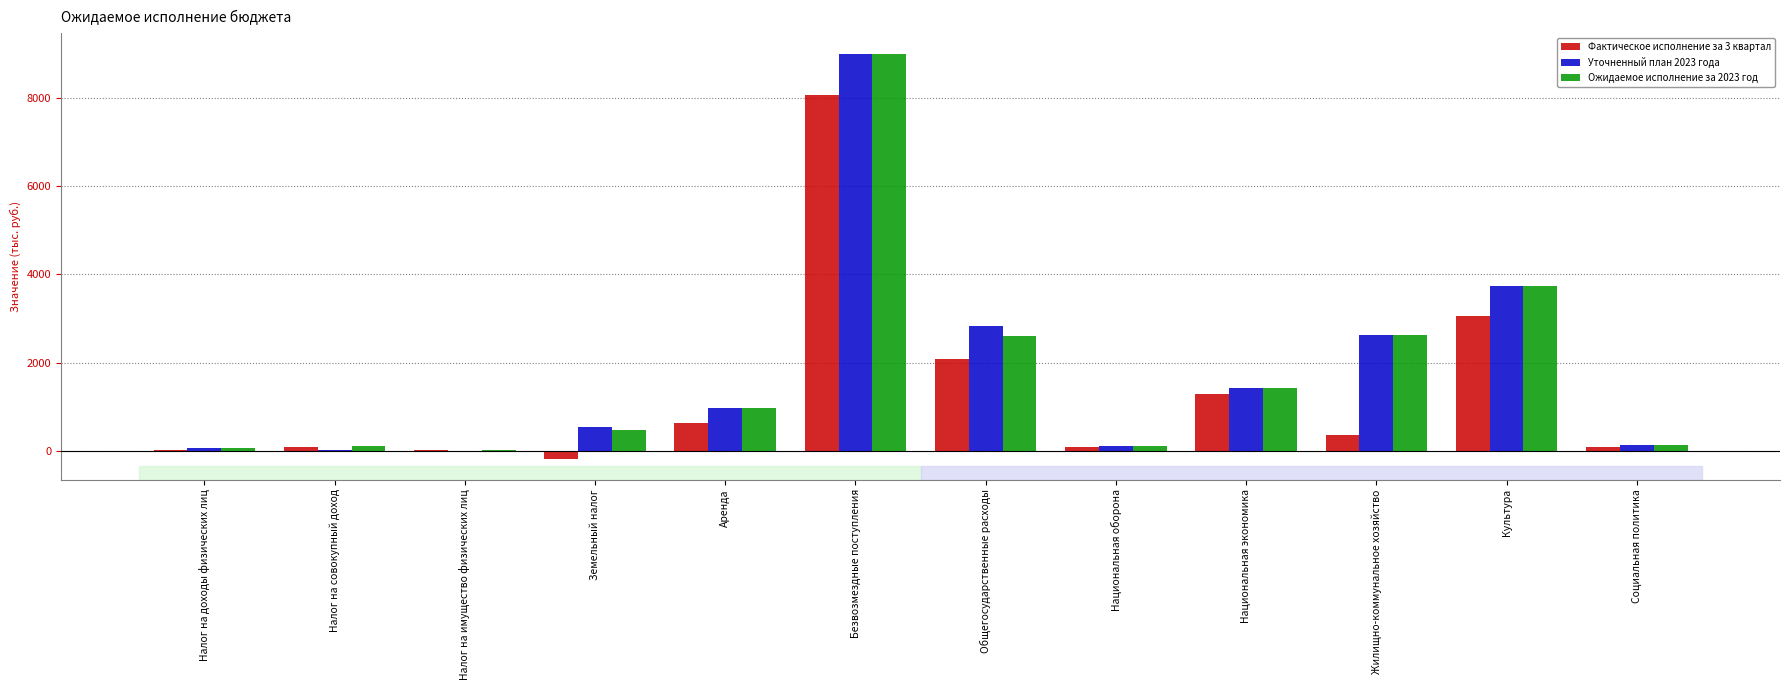

What is the sum of the Ожидаемое исполнение за 2023 год values at Жилищно-коммунальное хозяйство and Социальная политика?

2745.0